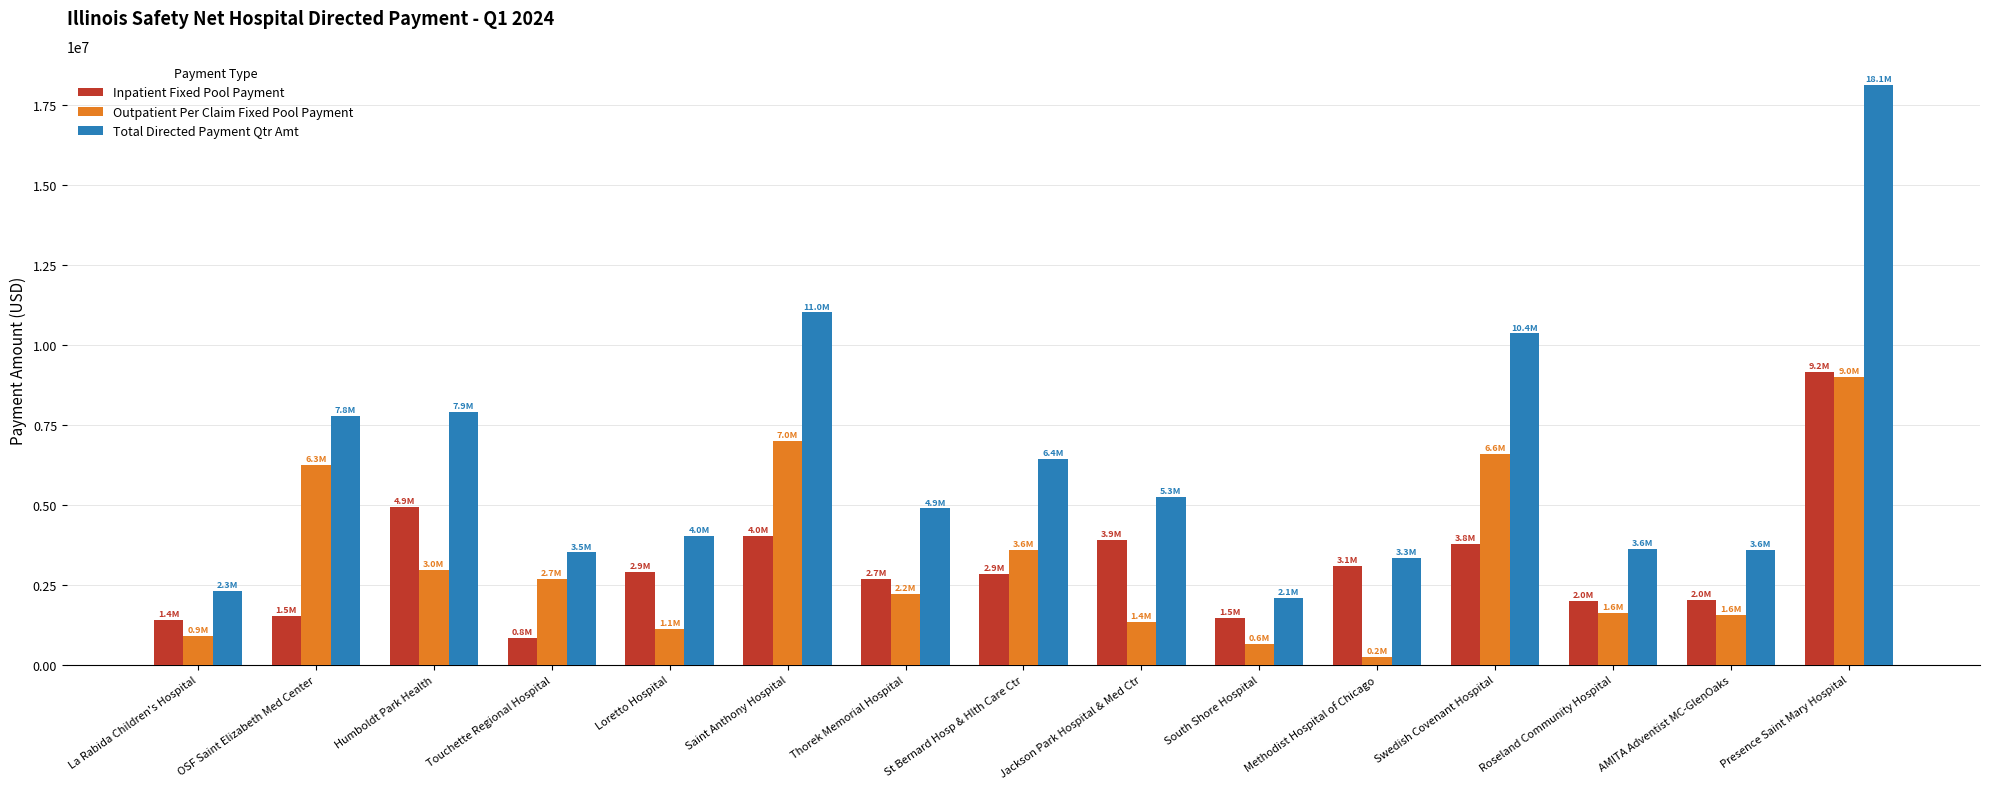

List the series in order of their peak value, highest first.

Total Directed Payment Qtr Amt, Inpatient Fixed Pool Payment, Outpatient Per Claim Fixed Pool Payment